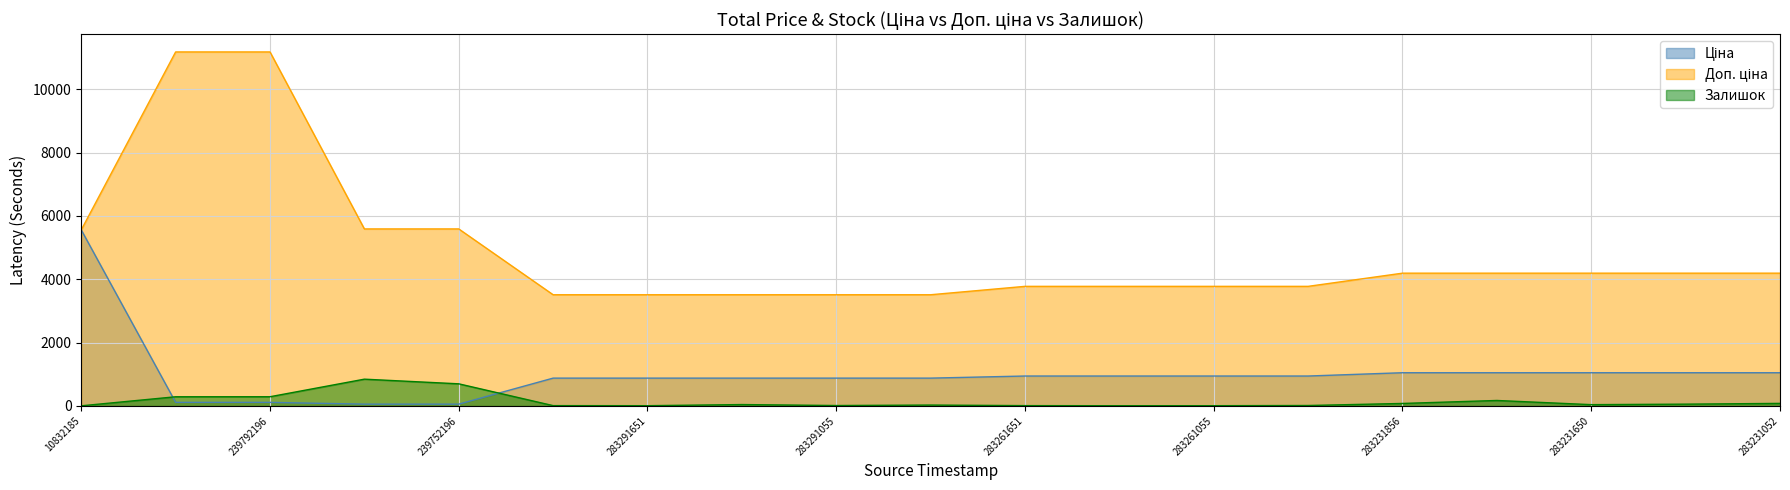

Rank the series by their average value, from highest to lowest.

Доп. ціна, Ціна, Залишок